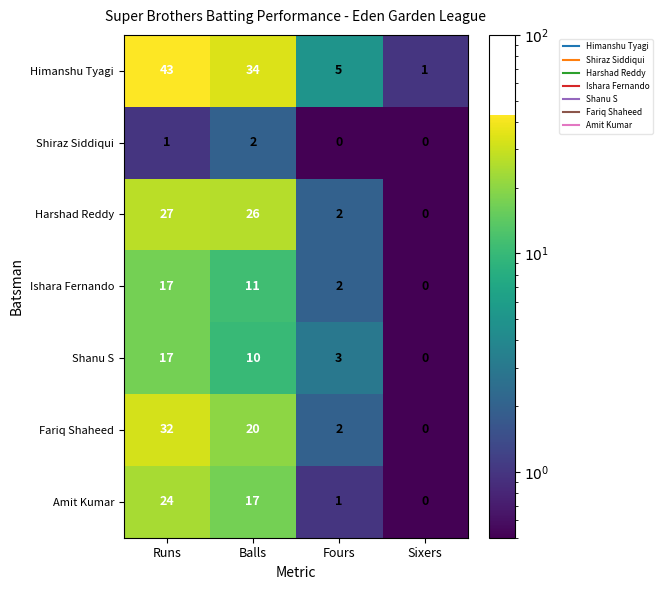

How many data points does each series have?

4